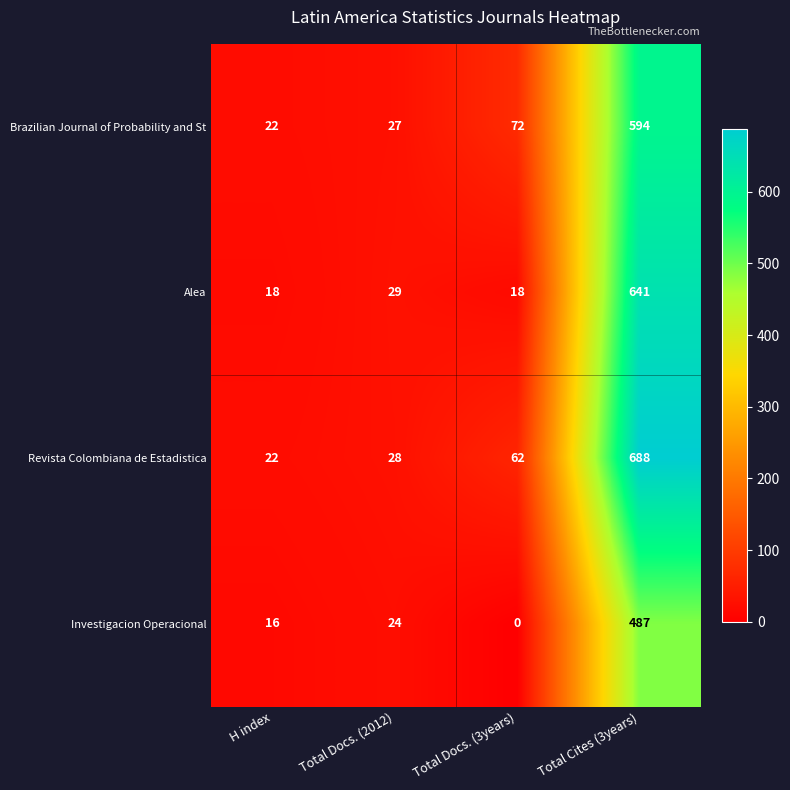

How many distinct data groups are displayed?

4